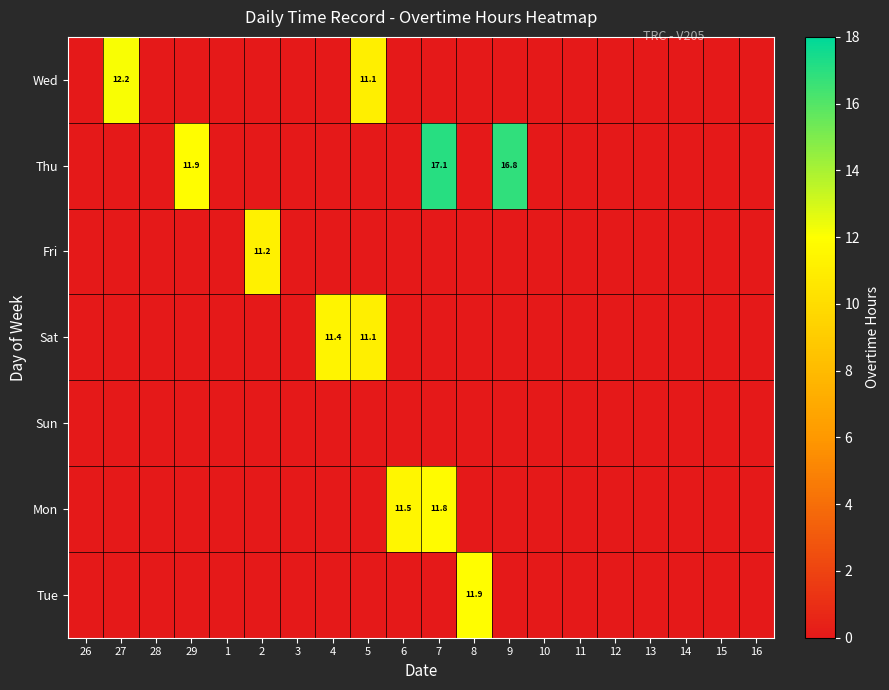

How many distinct data groups are displayed?

7